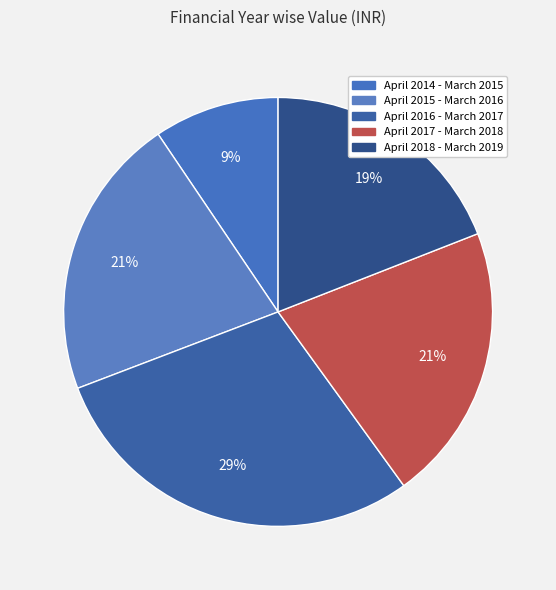

Is there a majority slice in this chart?

No